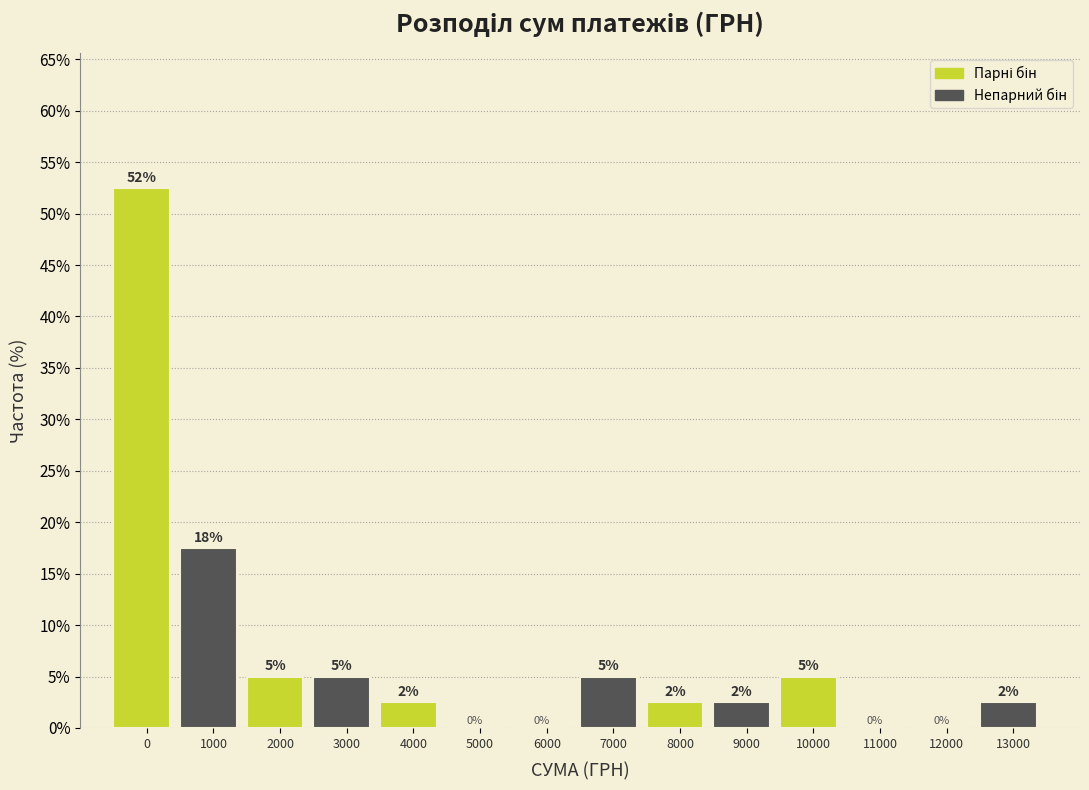

Between 12000 and 1000, which is larger?

1000